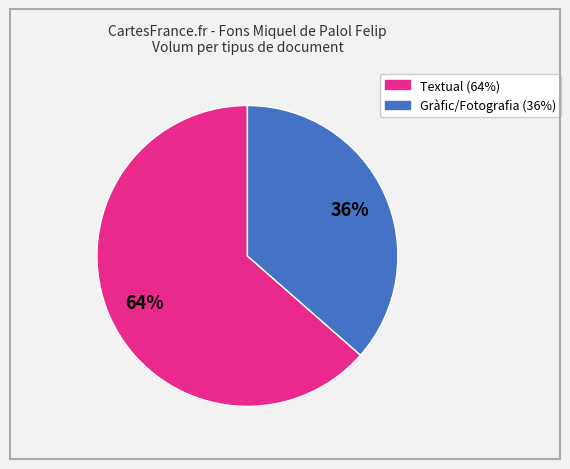

How many segments does this pie chart have?

2